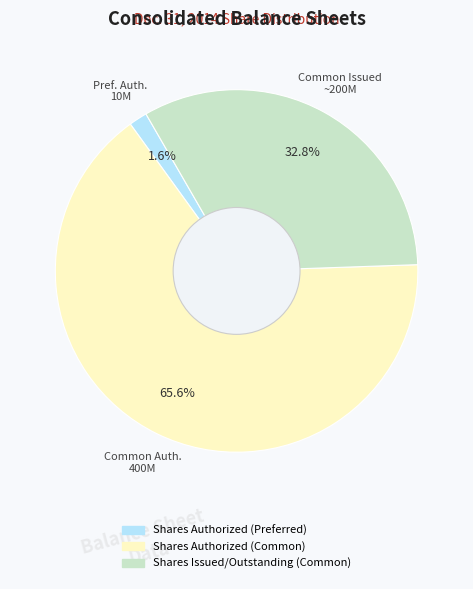

True or false: Shares Issued/Outstanding (Common) accounts for 33% of the total.

True